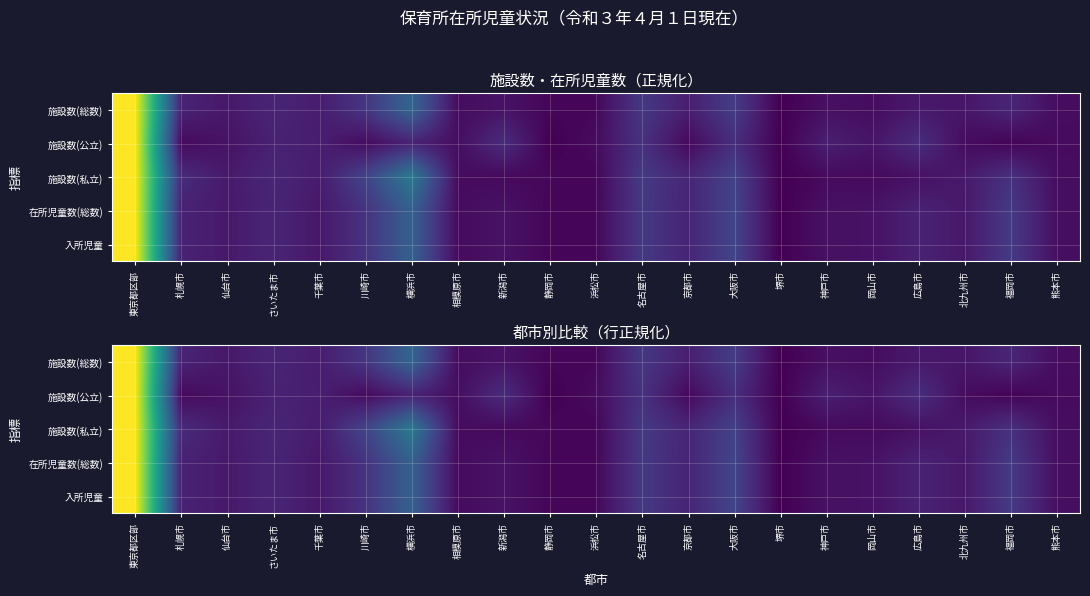

What is the difference between the second highest and second lowest values in the 施設数(公立) series?

0.1